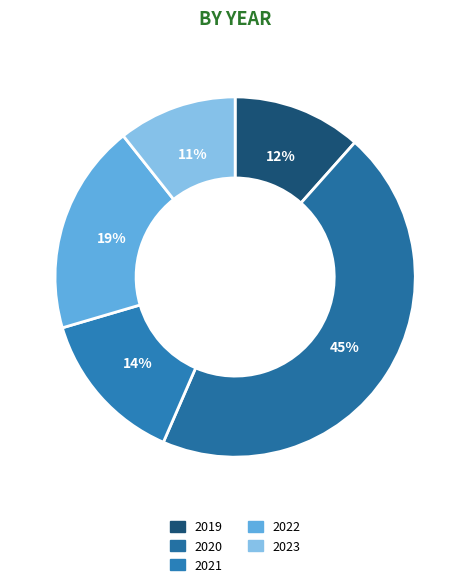

Which slice is the largest?

2020 Opmaak goedgekeurd